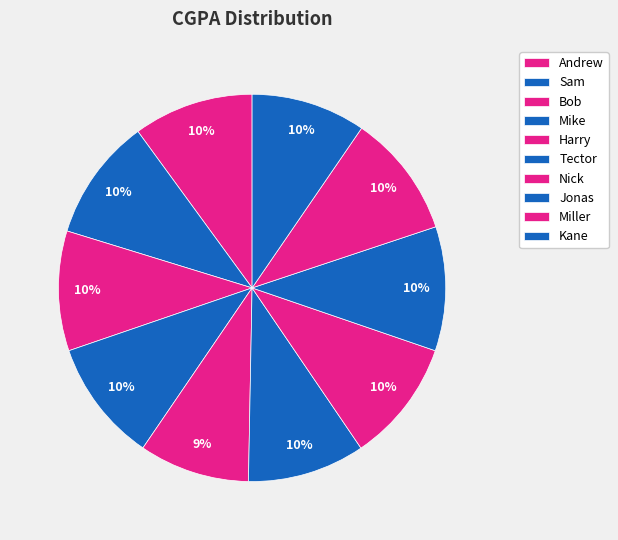

Which has a higher value, Bob or Tector?

Bob